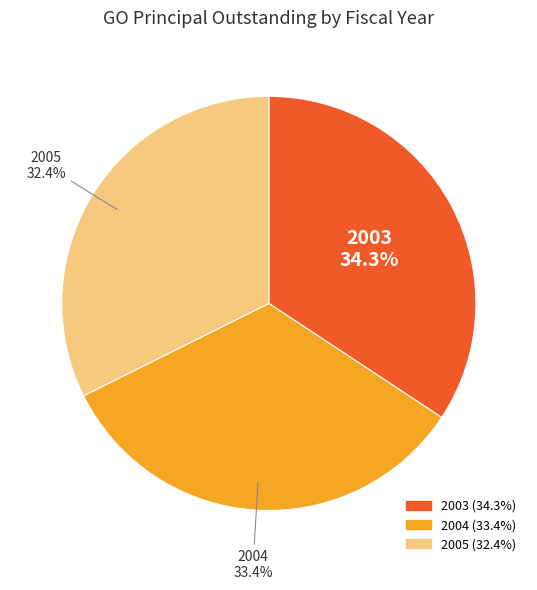

Combined, what portion of the pie is 2004 and 2003?

67.6%